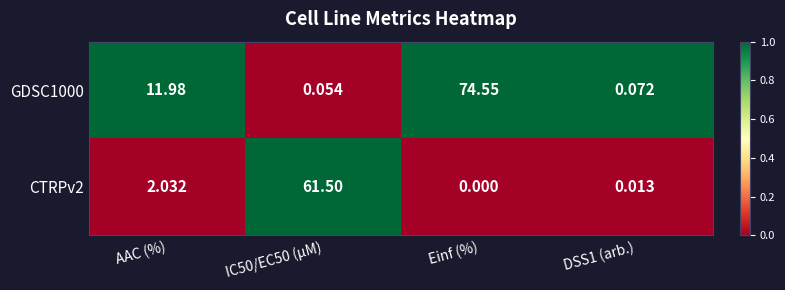

At which category is the sum across all series the highest?

Einf (%)